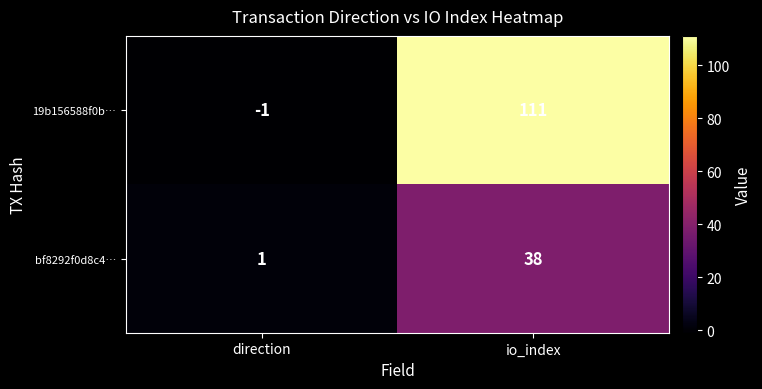

Reading left to right, what are all the values shown in this chart?

19b156588f0b…: -1	111
bf8292f0d8c4…: 1	38